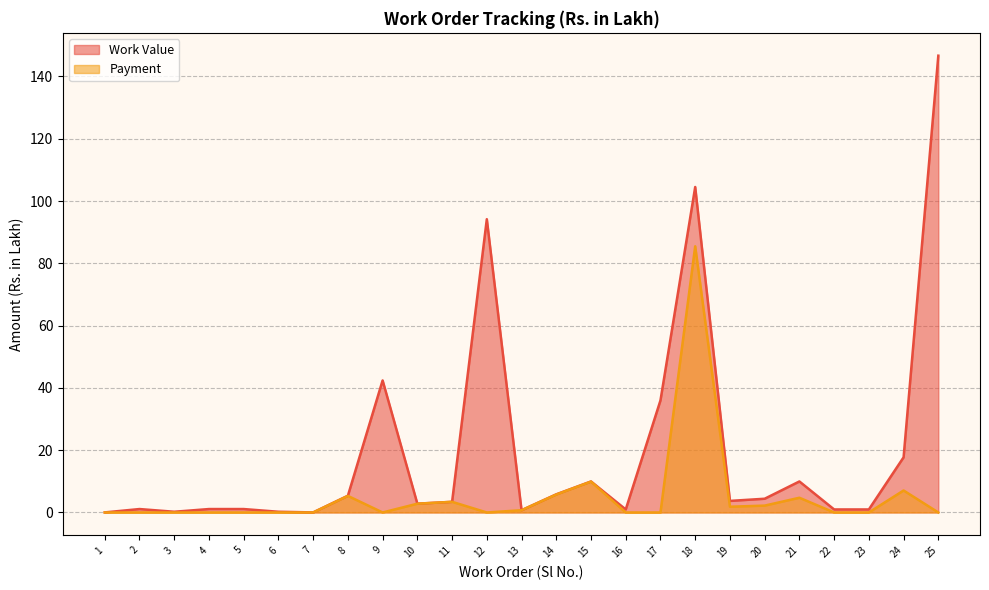

At which category does Payment reach its first local peak?

8